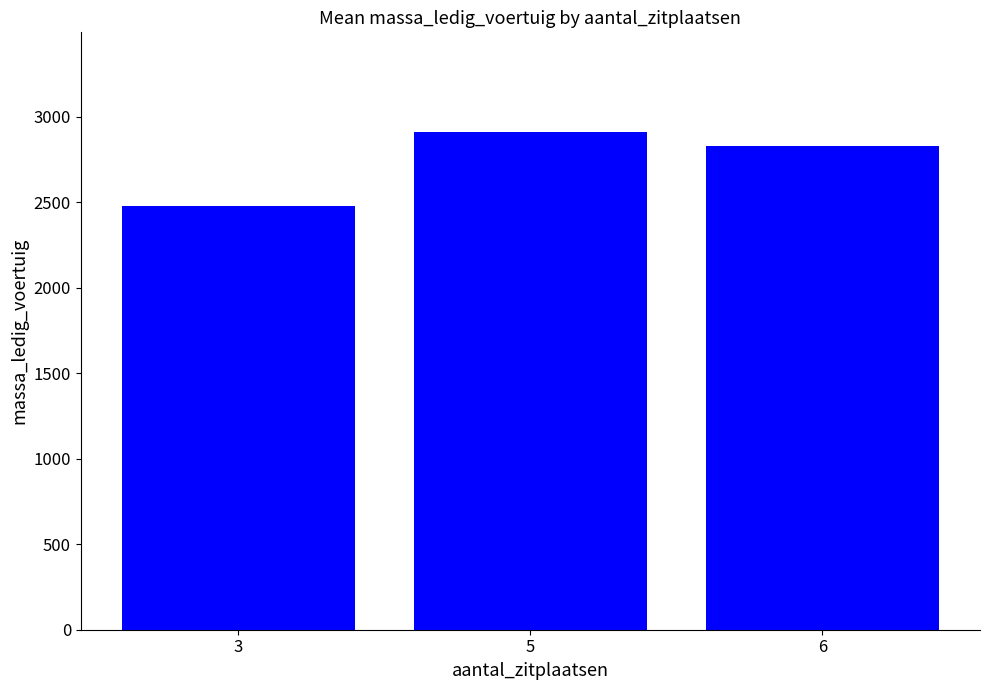

What is the sum of all values?

8217.9